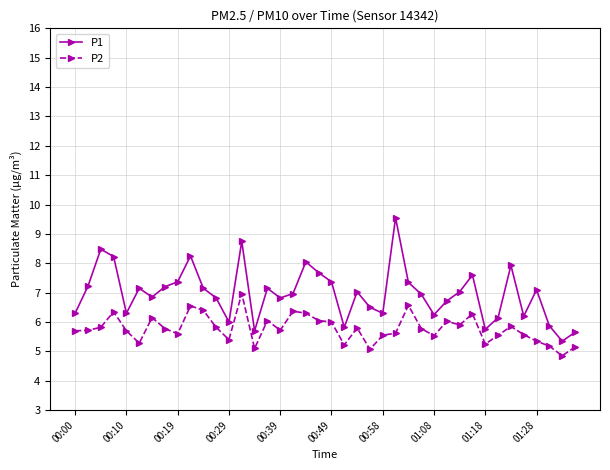

True or false: P2 has more than 1 points higher than both neighbors.

True